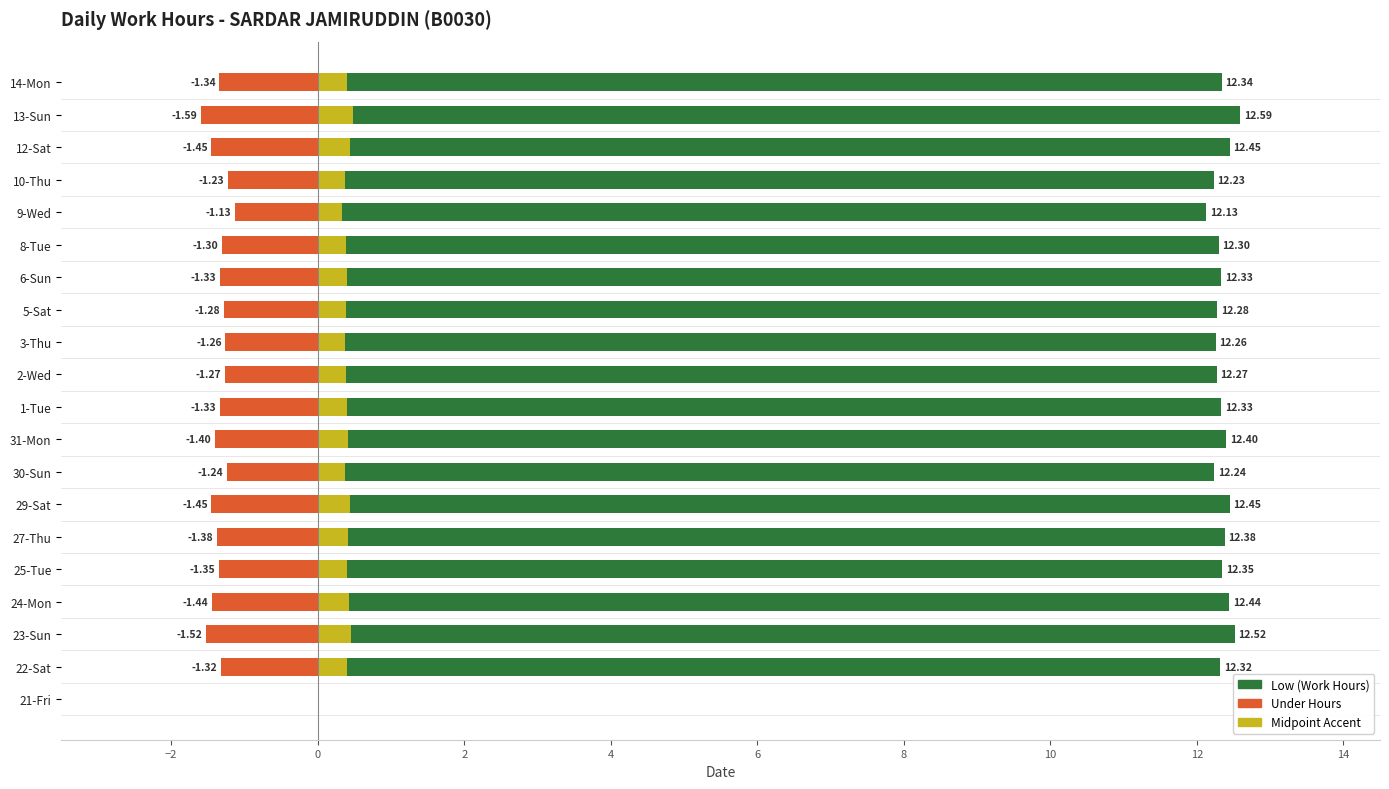

Does the chart contain any negative values?

Yes